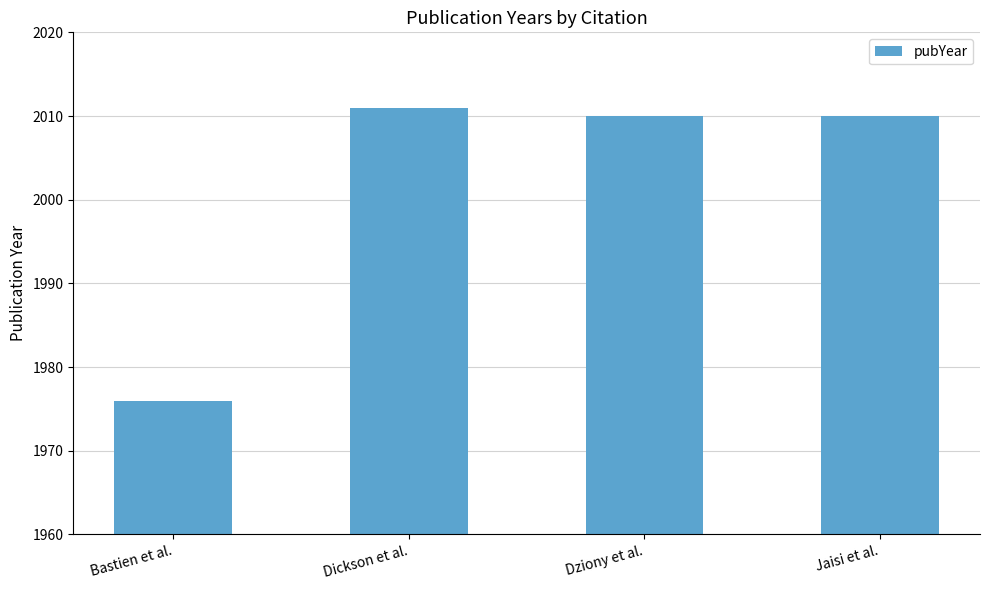

What is the difference between the second highest and minimum values?

34